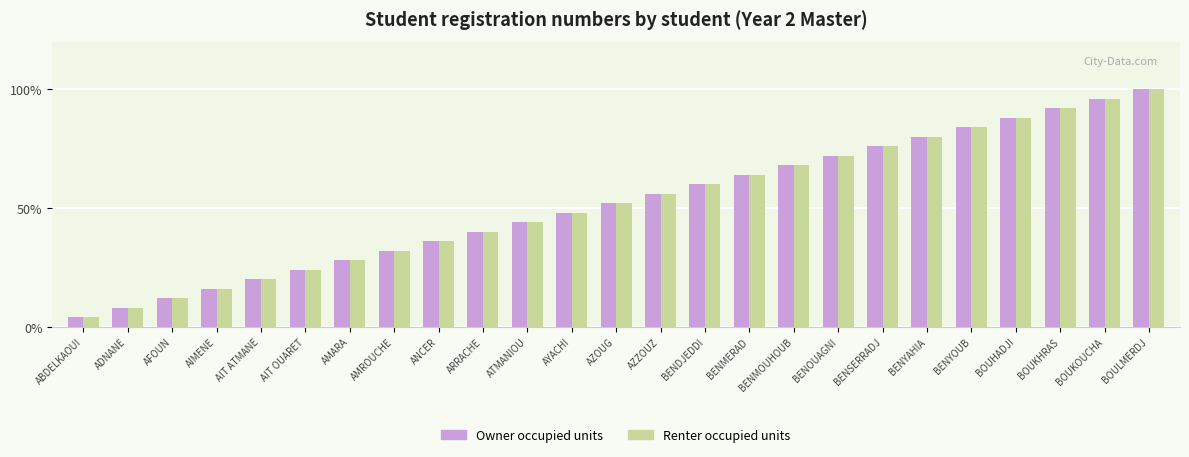

Does the chart contain stacked bars?

No